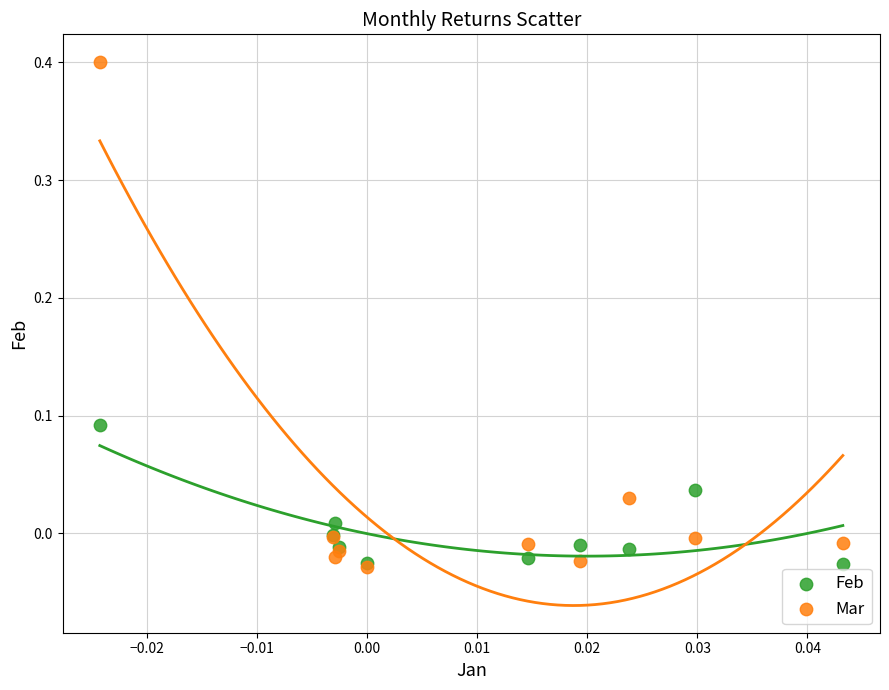

Which series has the largest Y range (max minus min)?

Mar